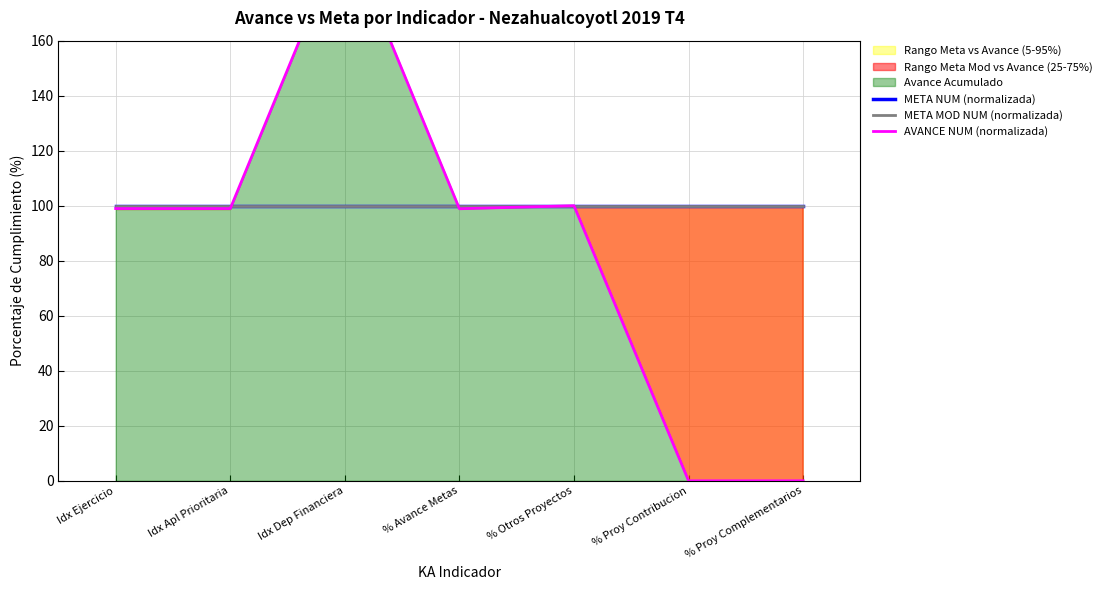

What is the label of the 4th point from the right?

% Avance Metas